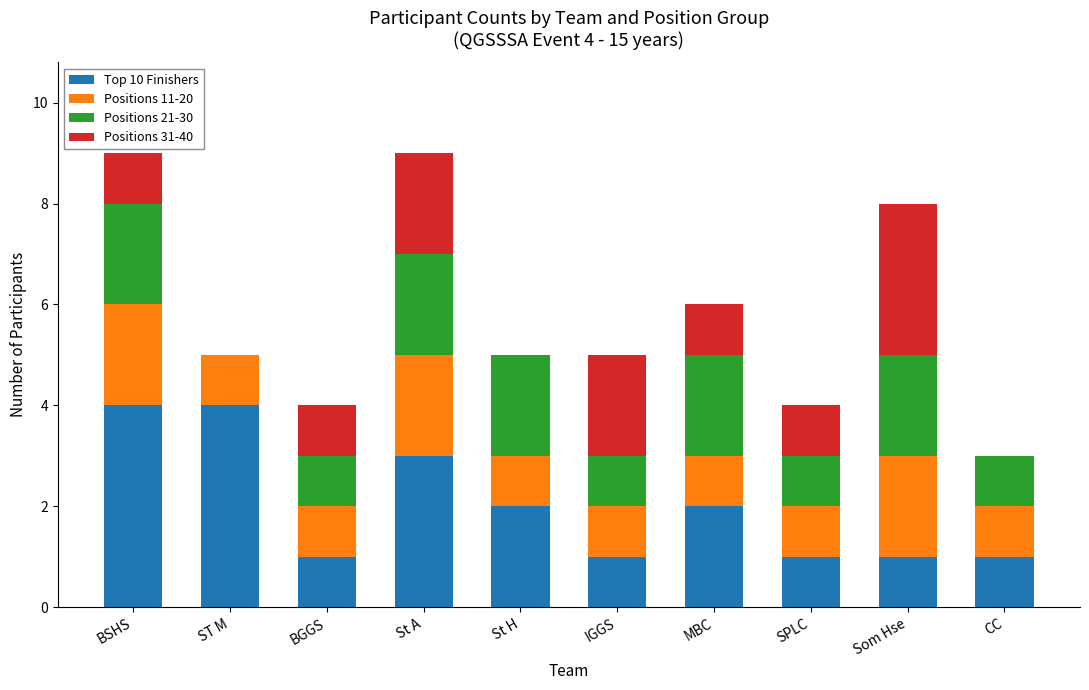

What is the total value across all series at BSHS?

9